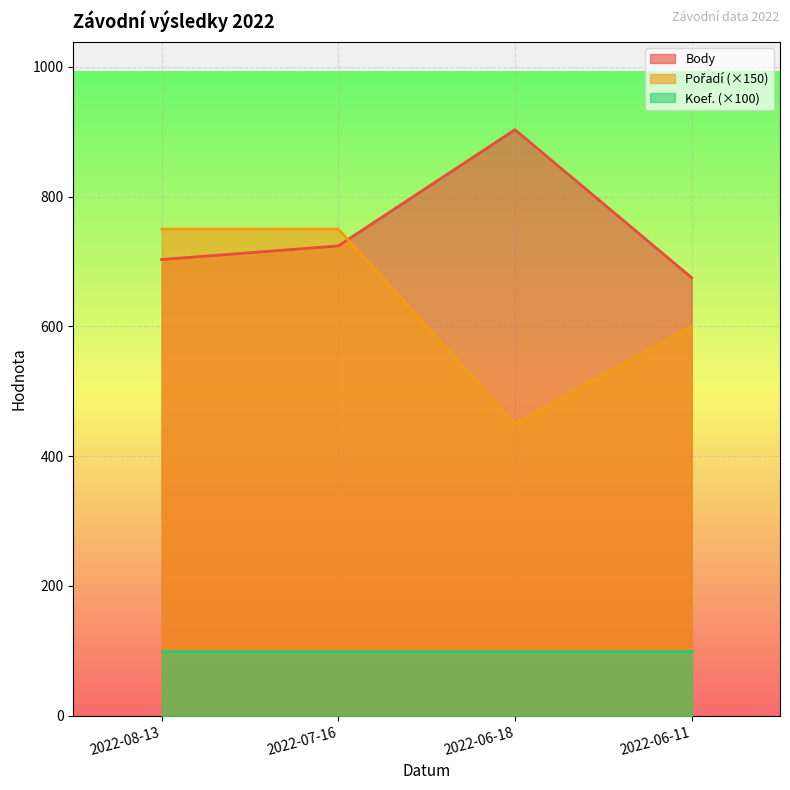

In Pořadí, how many points are lower than both neighbors (excluding endpoints)?

1